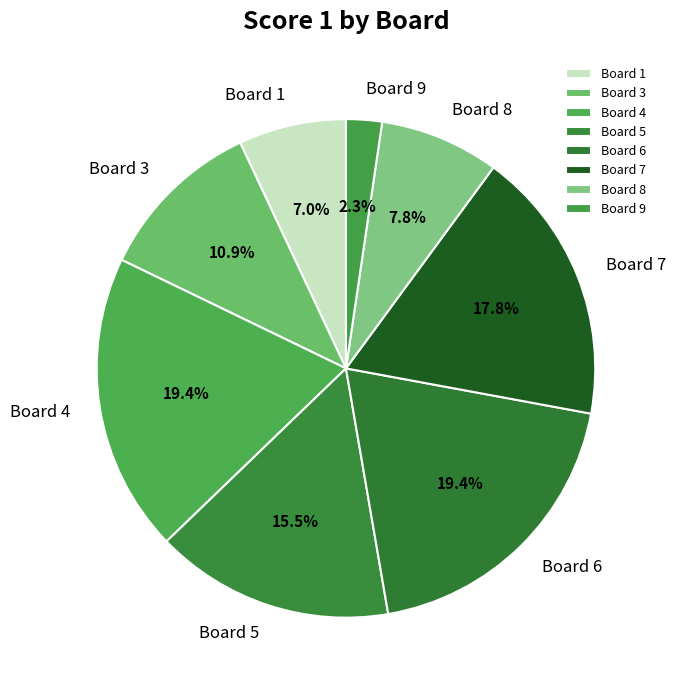

Is there any slice that represents more than half of the pie?

No